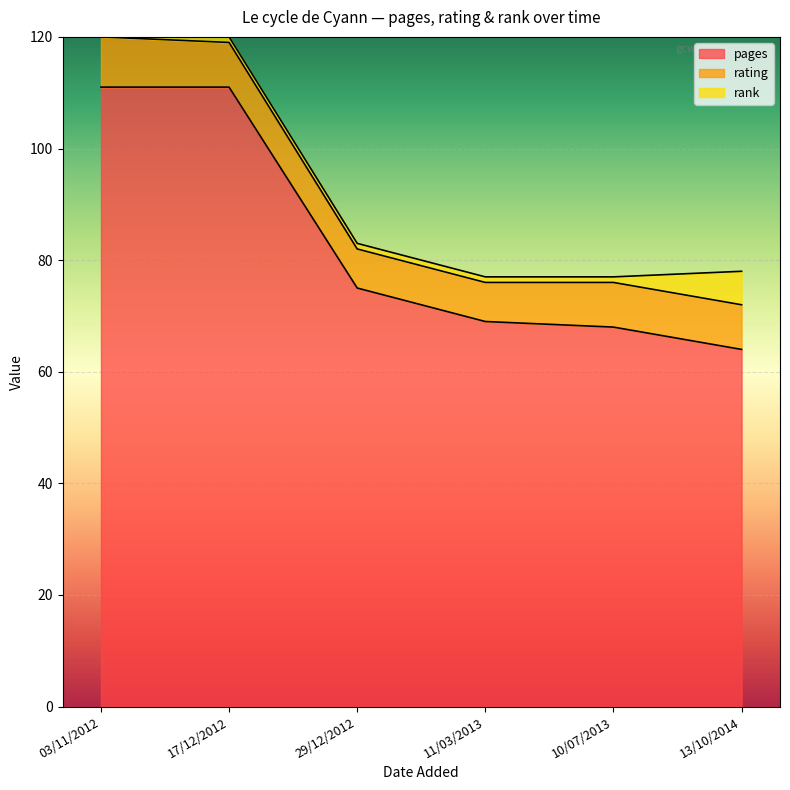

What is the difference between the maximum and minimum values in the rank series?

5